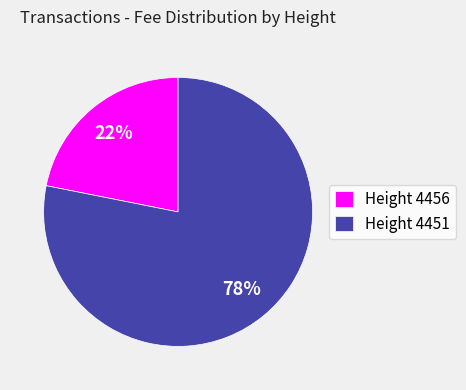

What is the ratio of the value at Height 4456 to the value at Height 4451?

0.3